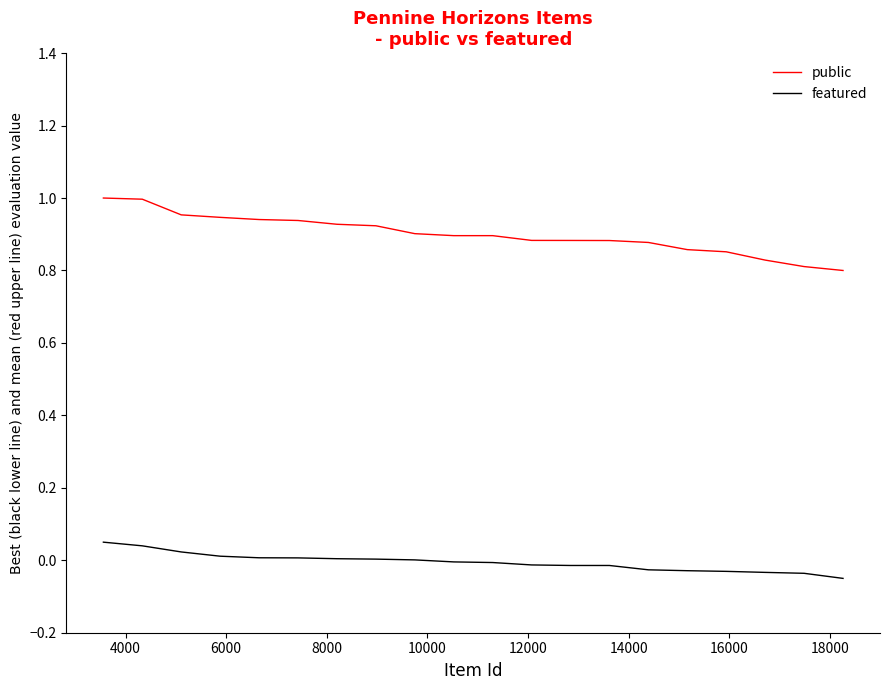

True or false: featured and public intersect in this chart.

False